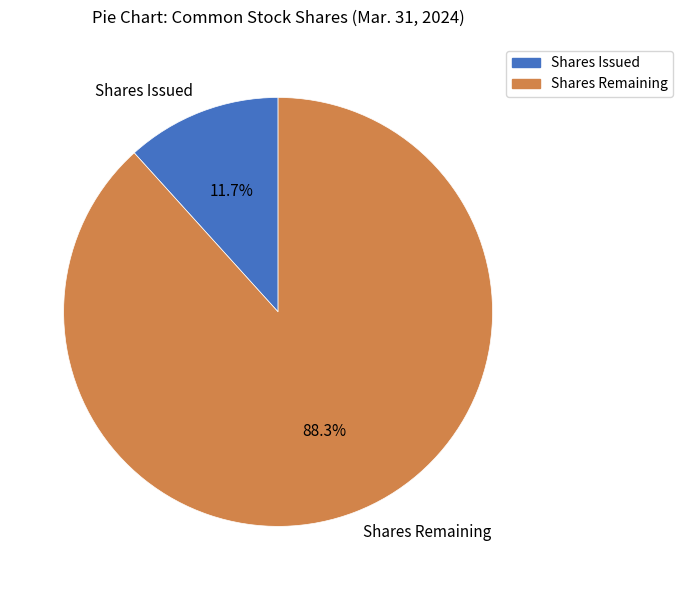

Rank the categories by value from highest to lowest.

Shares Remaining, Shares Issued